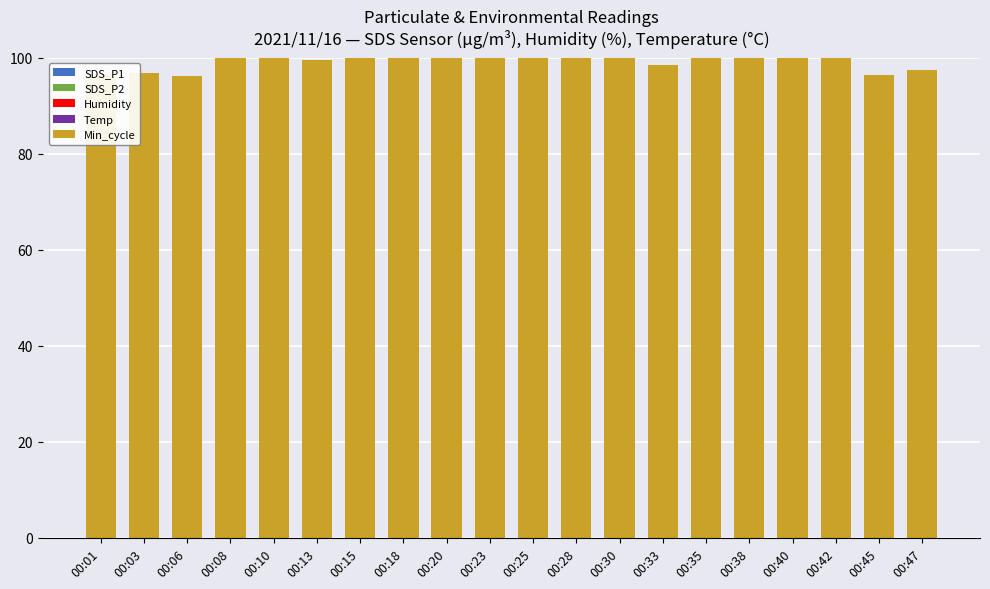

How many data points does each series have?

20